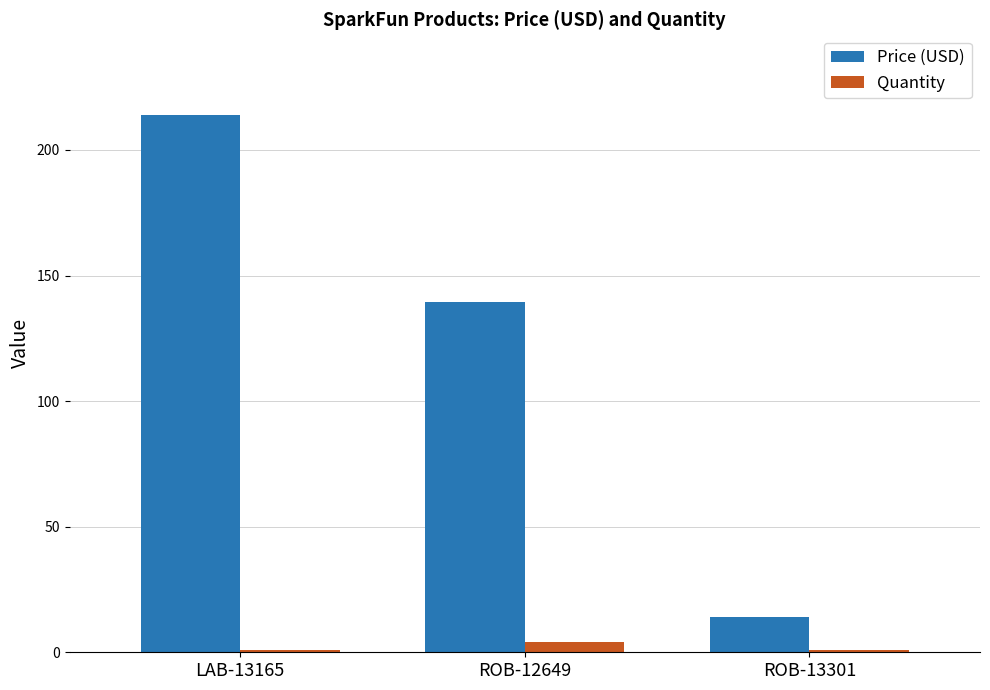

Where is Price (USD) nearest to the value 113?

ROB-12649